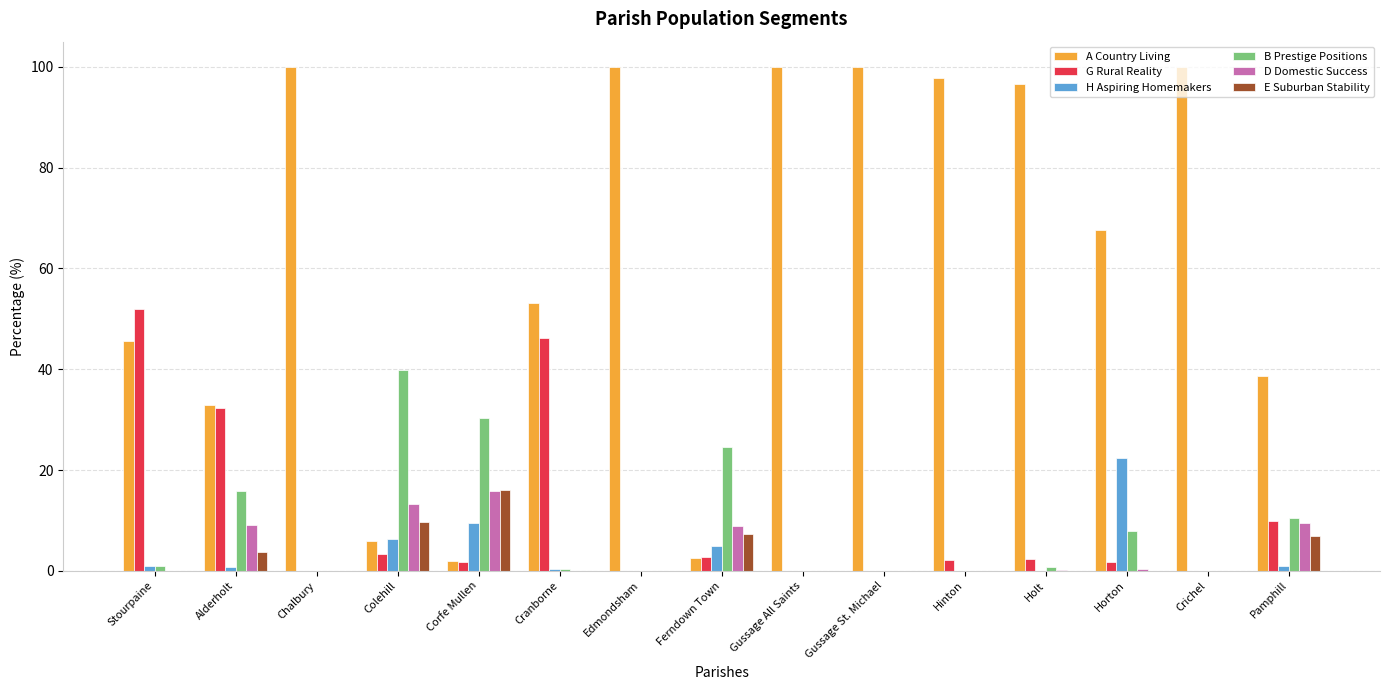

What is the spread (max minus min) of values at Gussage All Saints?

100.0